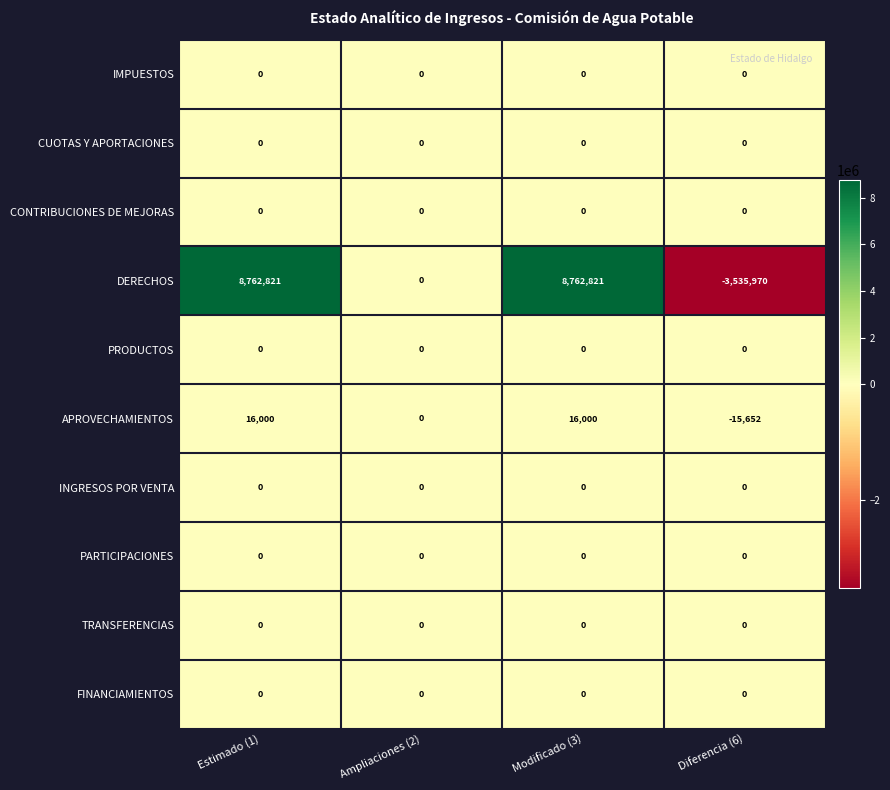

What is the difference between the highest and lowest values at Estimado (1)?

8762821